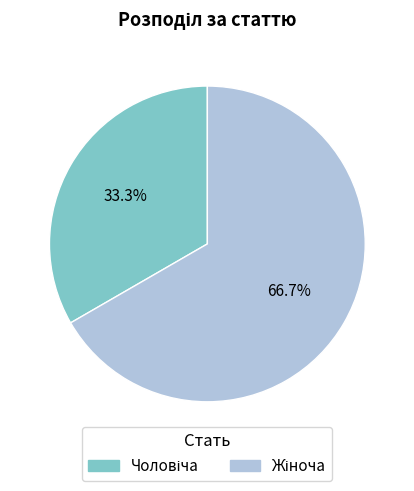

Is there any slice that represents more than half of the pie?

Yes